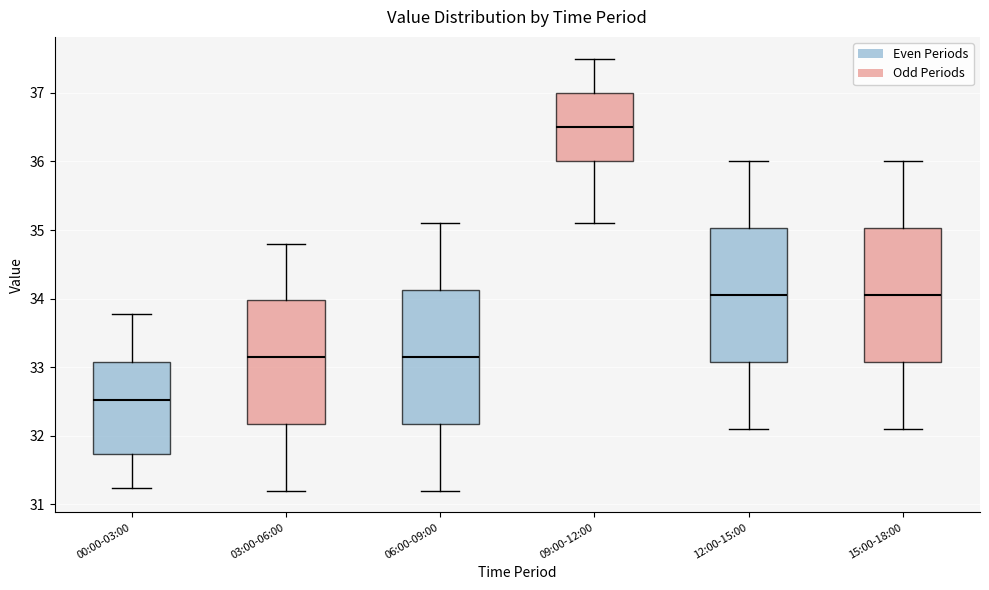

Reading left to right, transcribe this box plot: for each box, give where its median line is, the range the box spans, and where its two whiskers end, as read against the y-axis. The values are not printed on the chart, so give them approximately, as read against the axis.

00:00-03:00: median 32.5, box 31.7 to 33.1, whiskers 31.2 to 33.8
03:00-06:00: median 33.2, box 32.2 to 34.0, whiskers 31.2 to 34.8
06:00-09:00: median 33.2, box 32.2 to 34.1, whiskers 31.2 to 35.1
09:00-12:00: median 36.5, box 36.0 to 37.0, whiskers 35.1 to 37.5
12:00-15:00: median 34.1, box 33.1 to 35.0, whiskers 32.1 to 36.0
15:00-18:00: median 34.1, box 33.1 to 35.0, whiskers 32.1 to 36.0